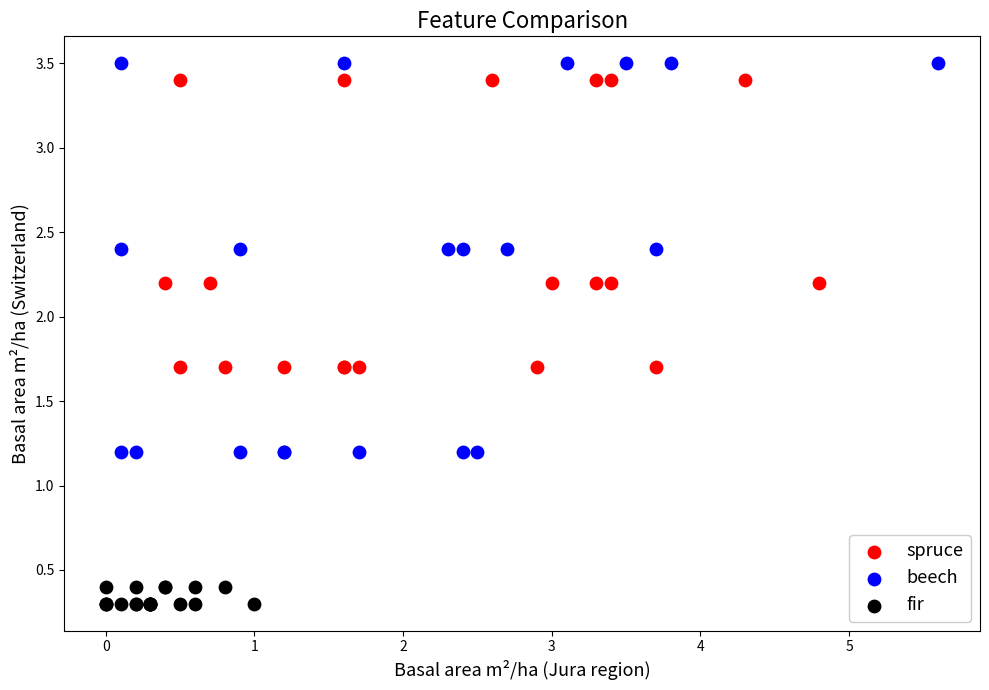

Which series contains the lowest Y value?

fir